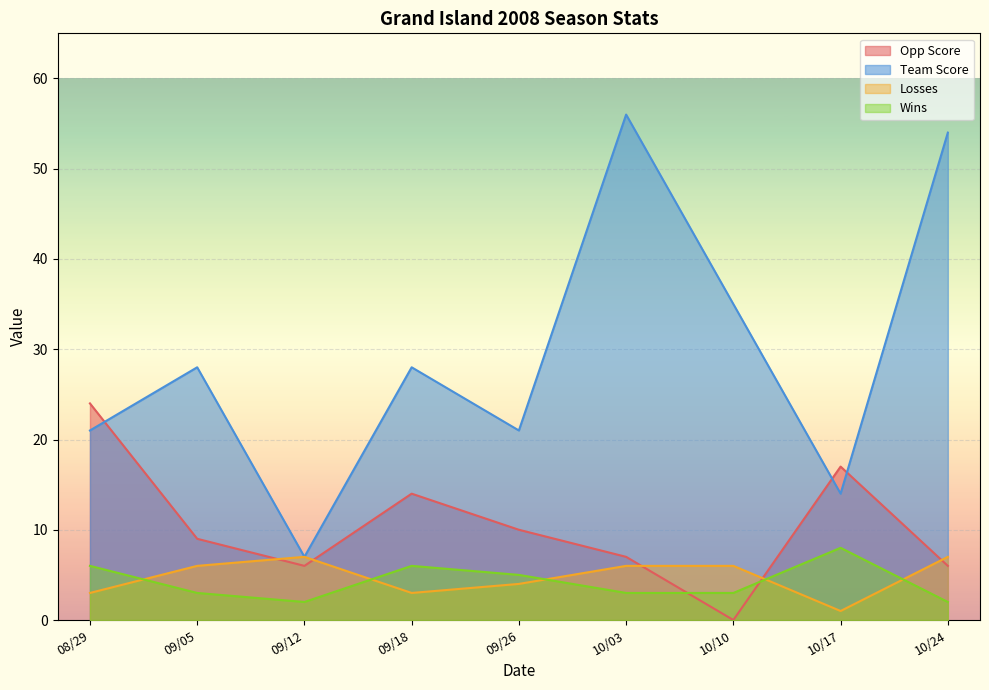

What is the difference between the Team Score values at 09/12 and 10/03?

49